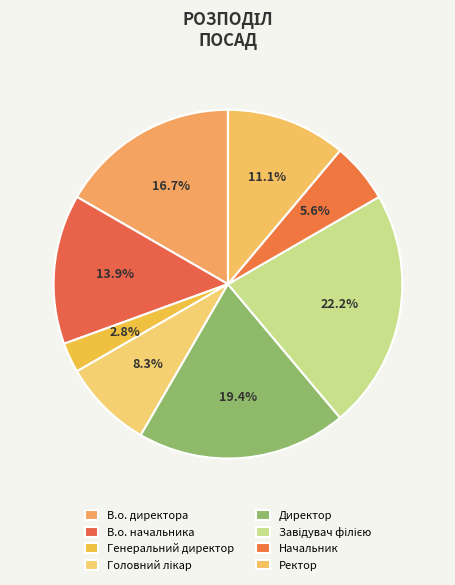

Does В.о. директора account for over 50% of the chart?

No